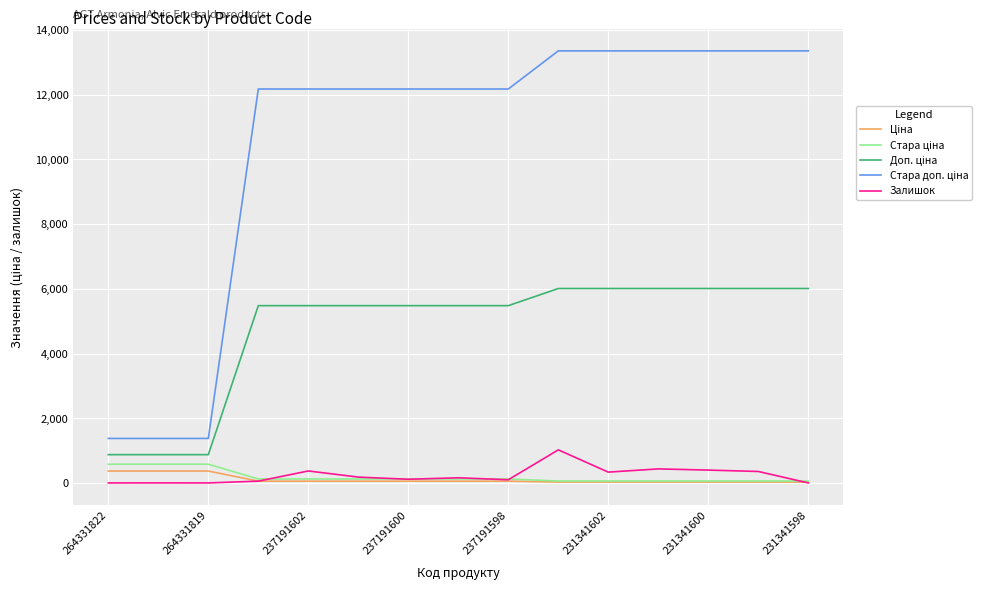

How many lines are shown in the chart?

5